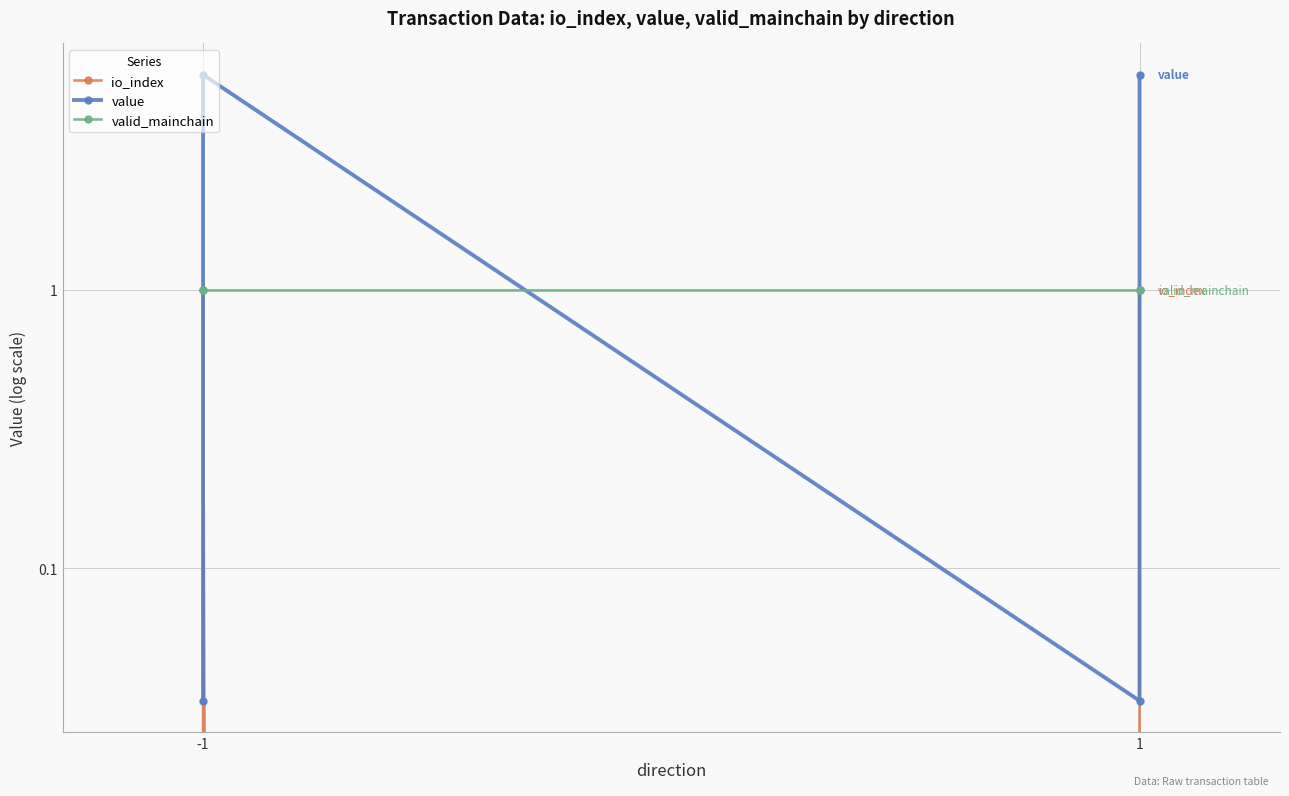

Reading left to right, transcribe all the data shown in this chart.

io_index: 0.0	1.0	0.0	1.0
value: 0.0	5.9	0.0	5.9
valid_mainchain: 1.0	1.0	1.0	1.0